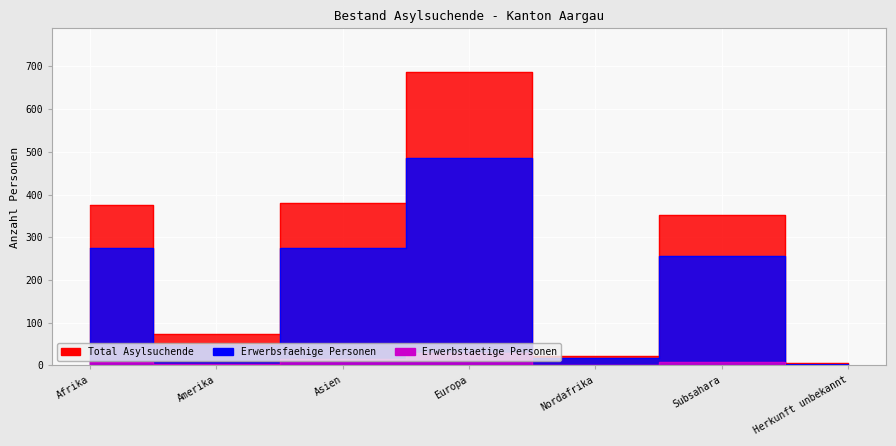

What is the value of the Total Asylsuchende point at the 6th from the left?

352